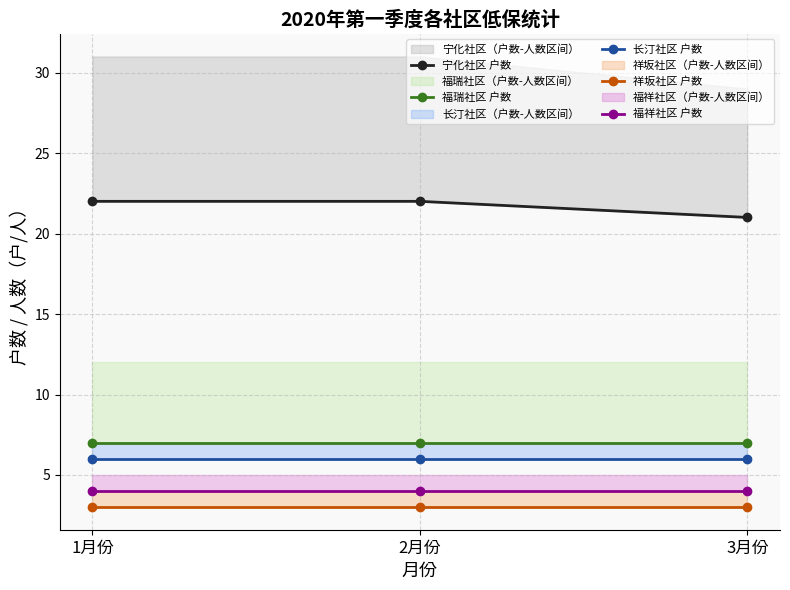

Rank the series by their maximum value, from highest to lowest.

宁化社区 户数, 福瑞社区 户数, 长汀社区 户数, 福祥社区 户数, 祥坂社区 户数